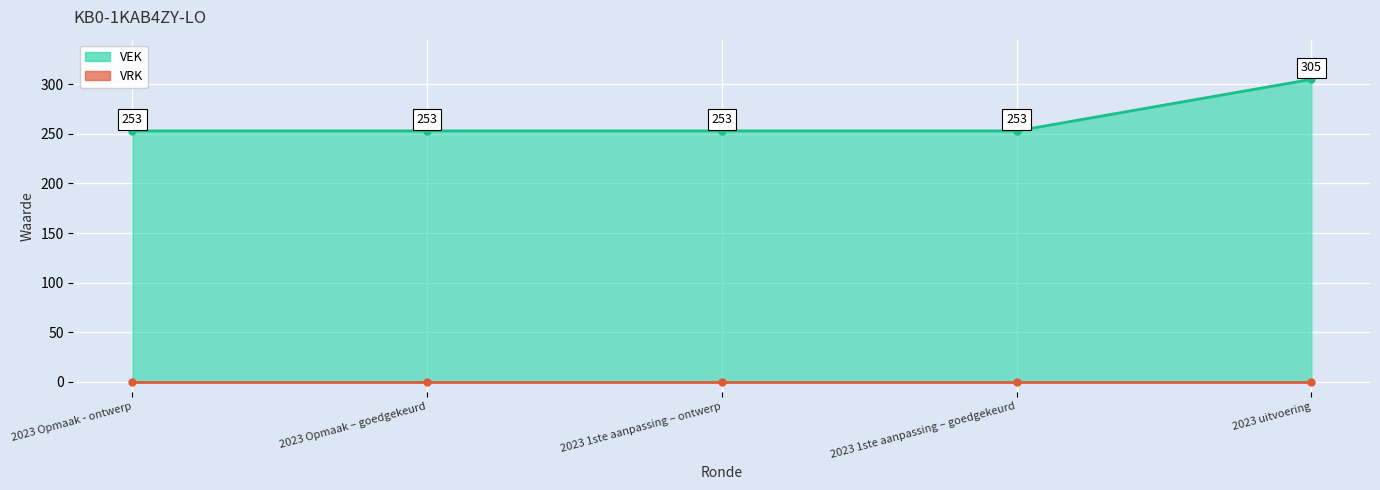

True or false: VEK line has a value of 253 at 2023 Opmaak – goedgekeurd.

True